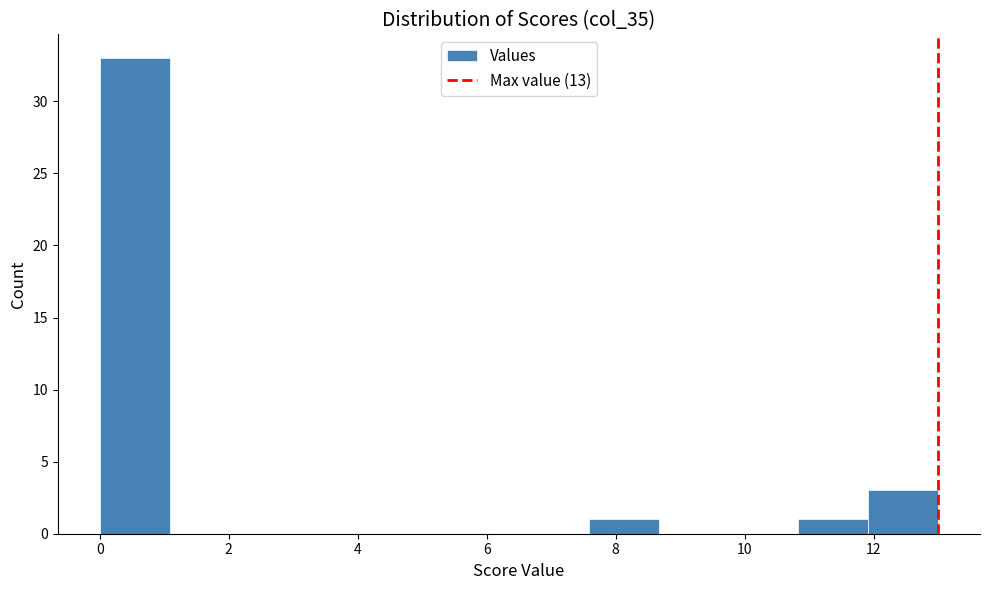

Reading left to right, list every bar in this chart as the range it spans on the x-axis followed by its height. Neither the bar edges nor the heights are printed on the chart, so give them approximately, as read against the axes.

0.0 to 1.0: 33
1.0 to 2.2: 0
2.2 to 3.2: 0
3.2 to 4.4: 0
4.4 to 5.4: 0
5.4 to 6.6: 0
6.6 to 7.6: 0
7.6 to 8.6: 1
8.6 to 9.8: 0
9.8 to 10.8: 0
10.8 to 12.0: 1
12.0 to 13.0: 3